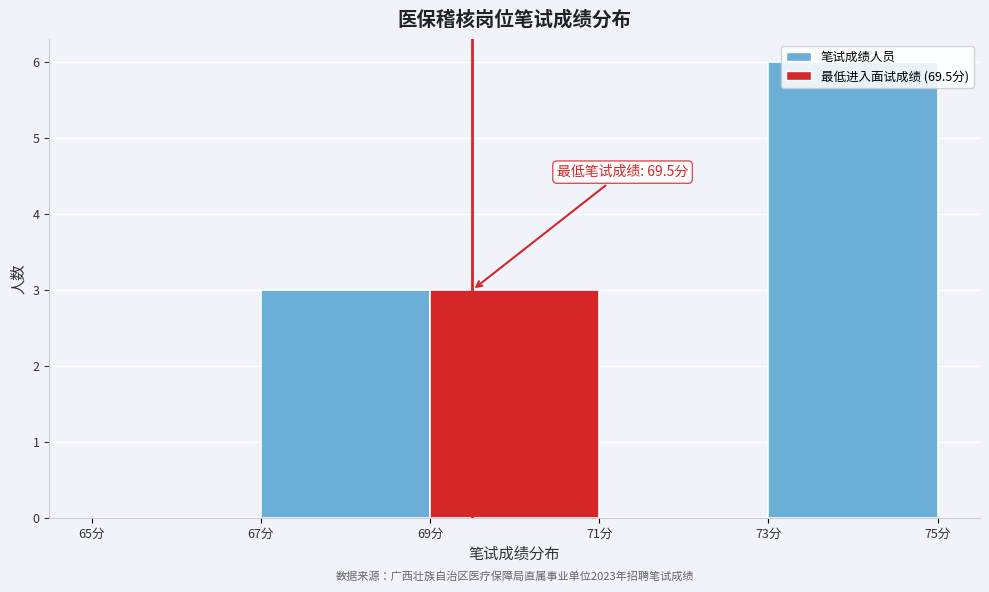

Over which range of the x-axis is the bar tallest?

73 to 75